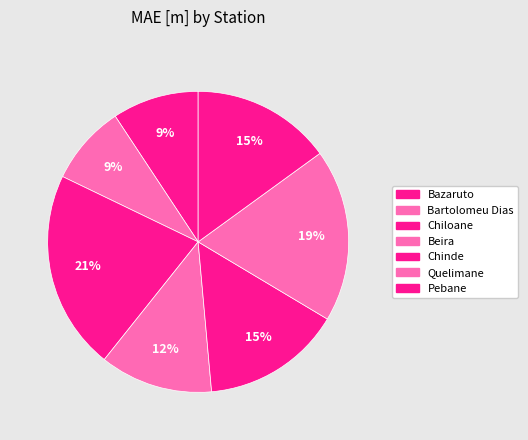

Count the number of slices in the pie.

7